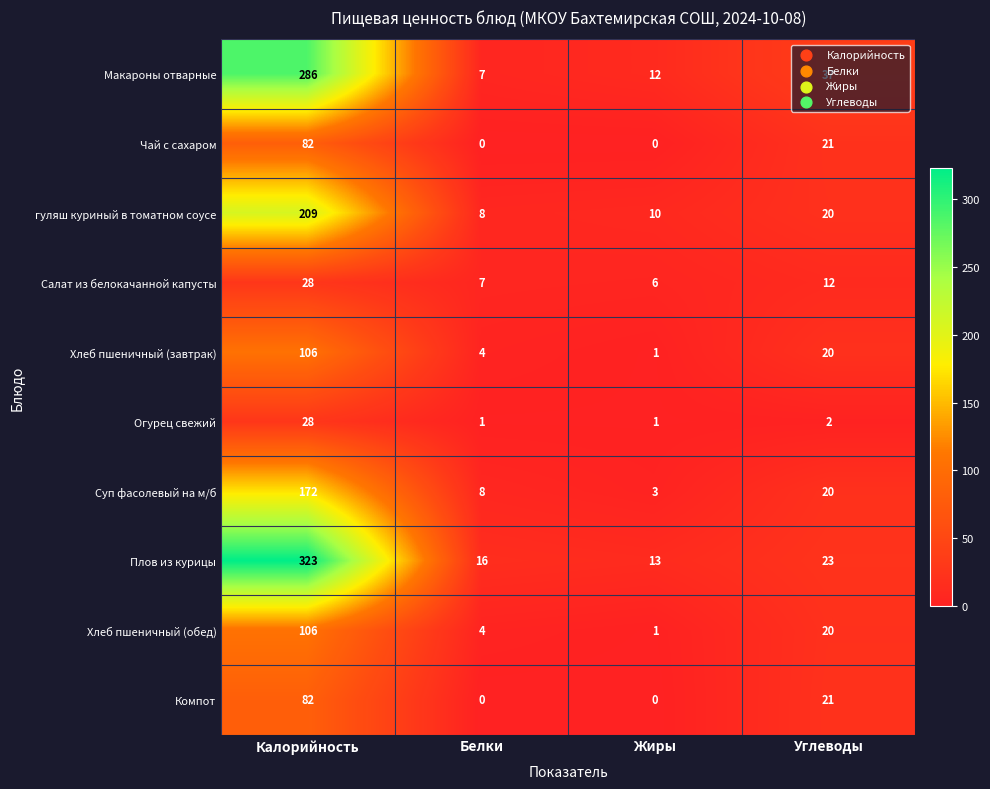

List the labels in order of Салат из белокачанной капусты value, largest first.

Калорийность, Углеводы, Белки, Жиры